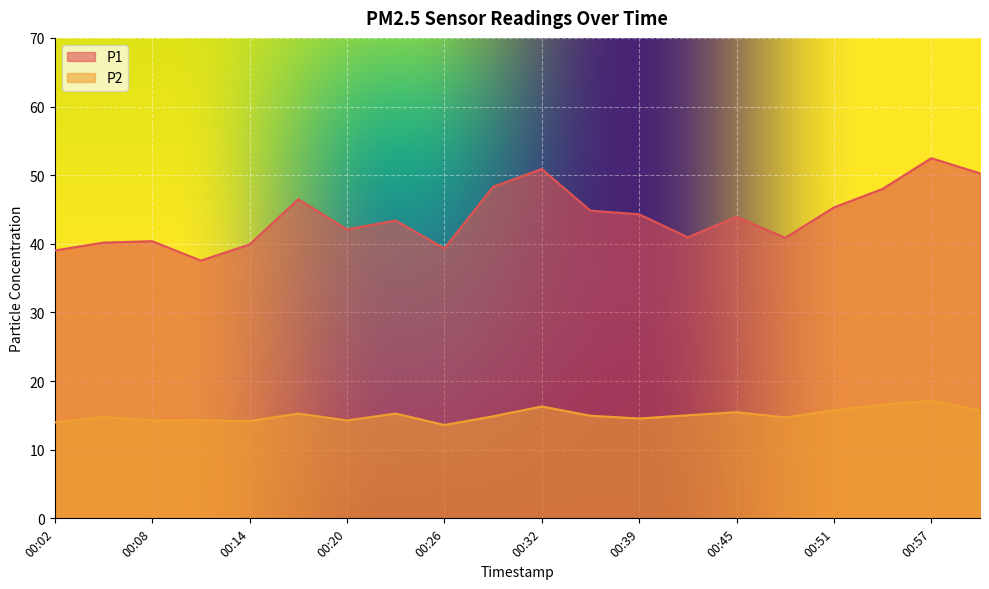

What is the difference between the highest and lowest values at 00:32?

34.6